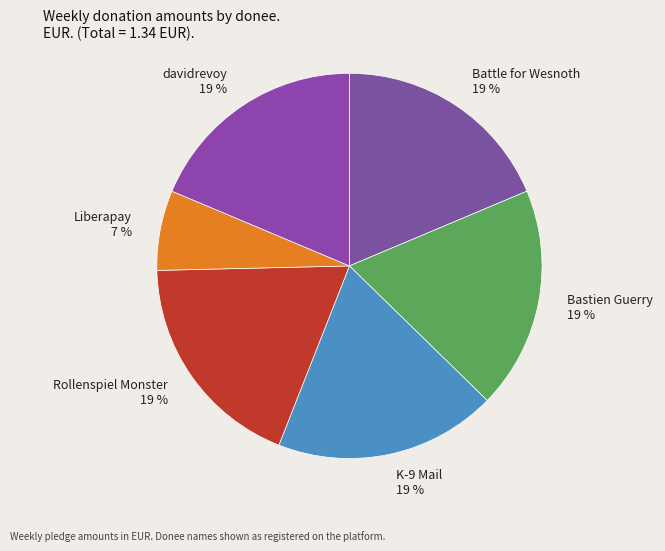

To the nearest percent, what is the combined percentage of Battle for Wesnoth 19 % and Liberapay 7 %?

25%